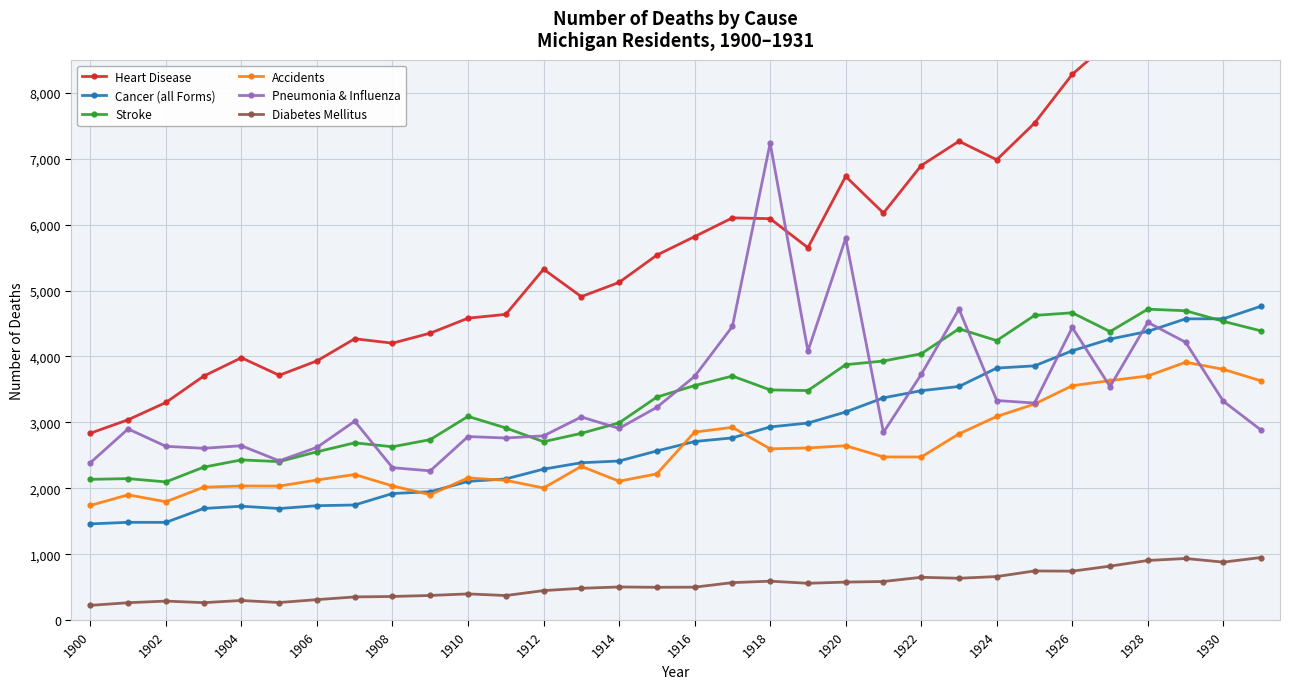

At which label does Stroke first exceed 3483?

1916